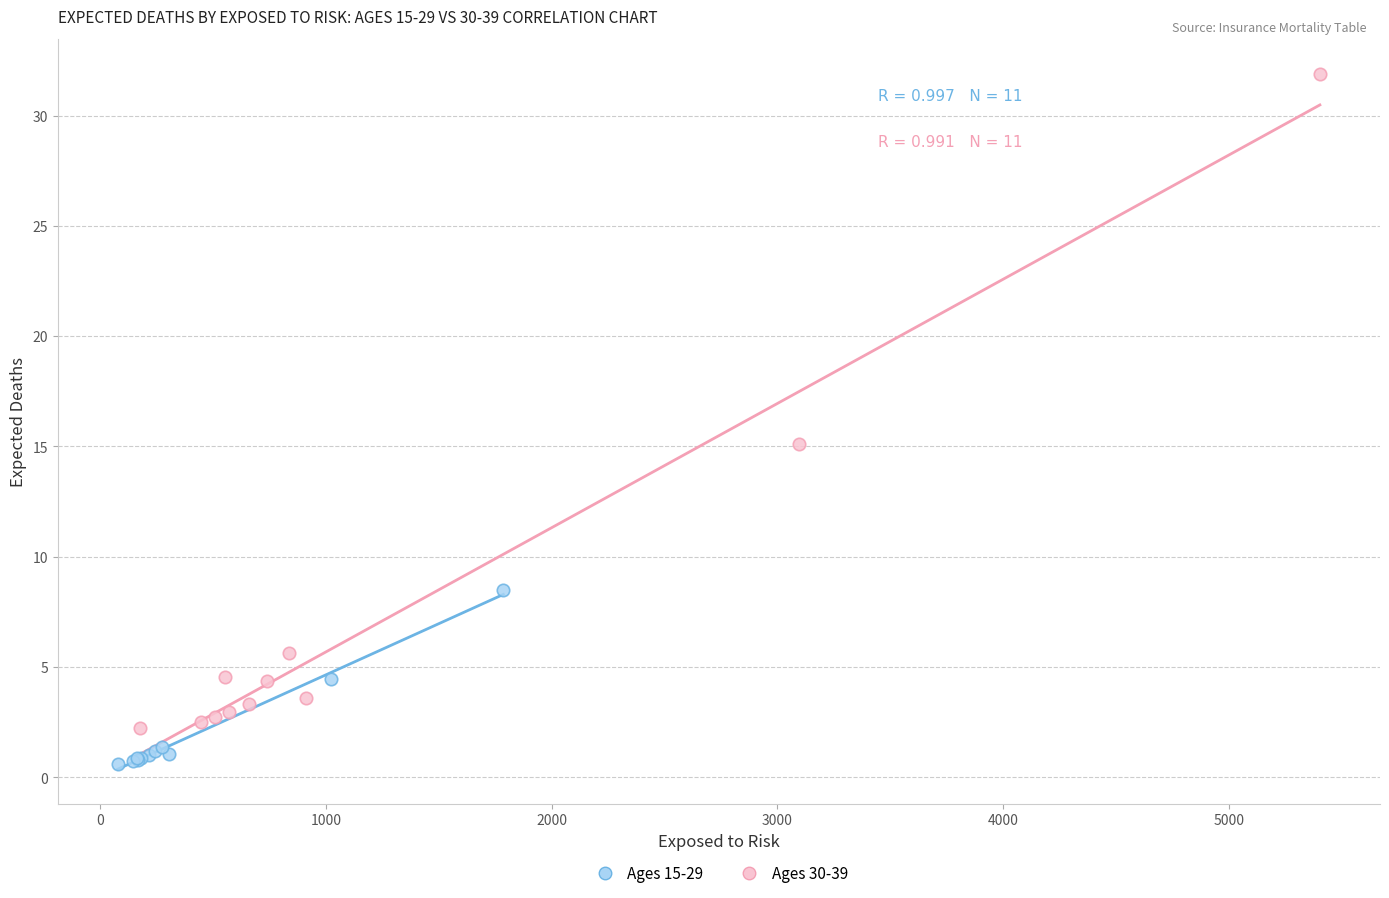

Which series reaches the minimum Y coordinate?

Ages 15-29